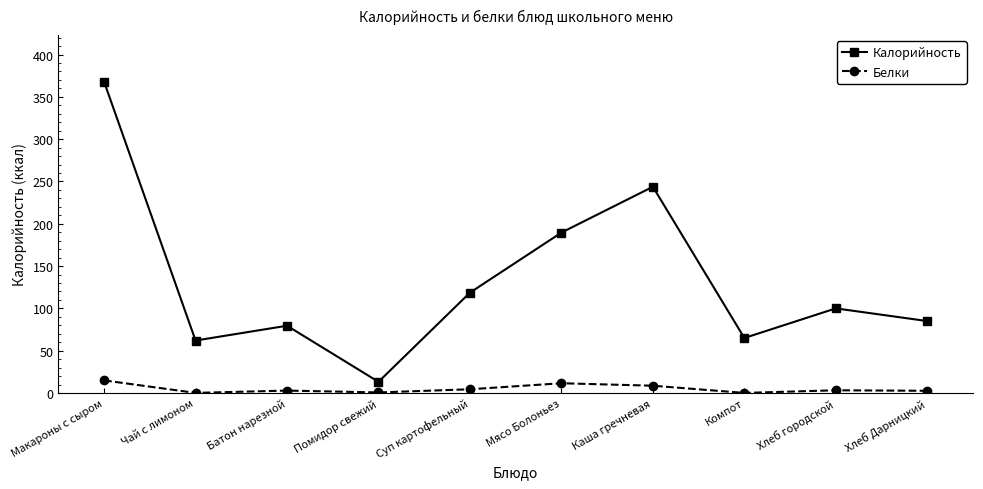

At which category does Калорийность reach its first local valley?

Чай с лимоном